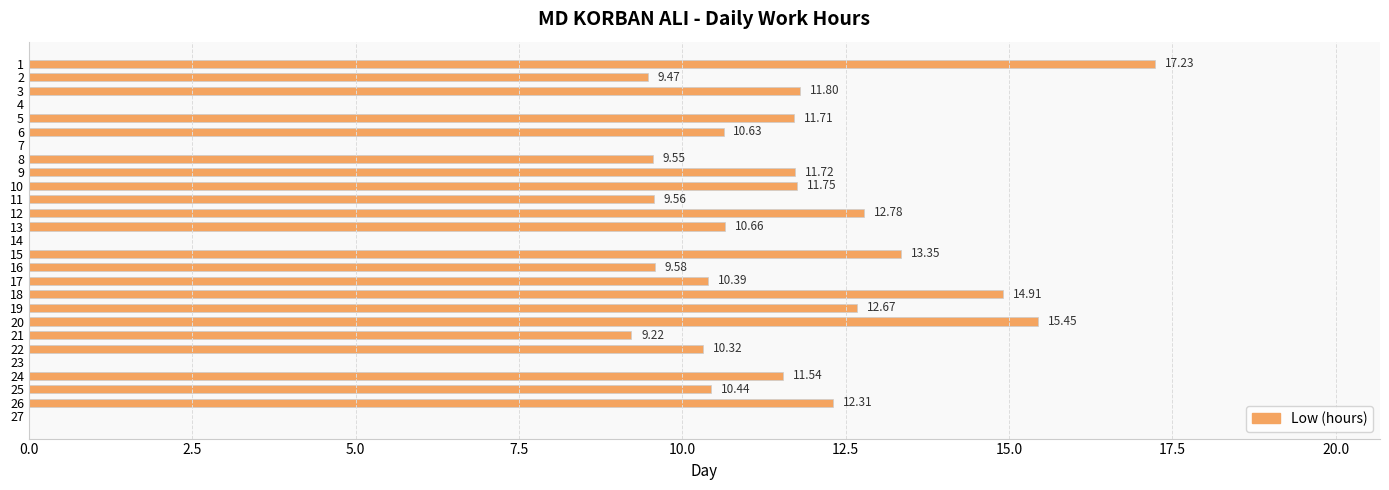

What is the ratio of the value at 10 to the value at 16?

1.2